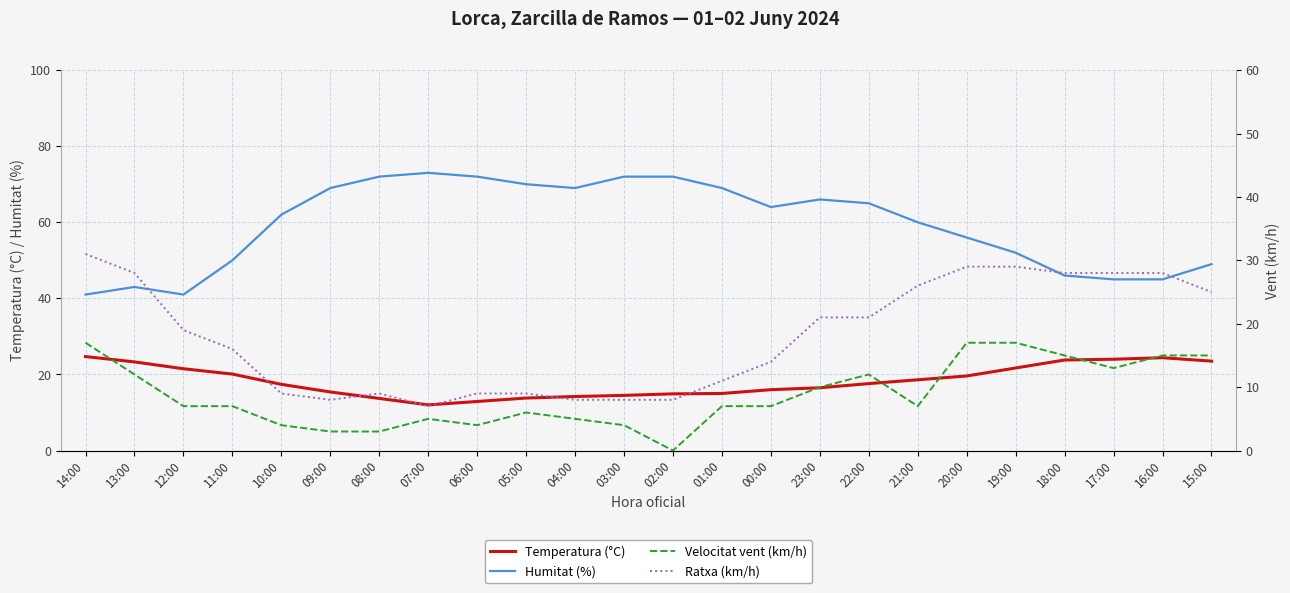

Which series has the largest total across all categories?

Humitat (%)